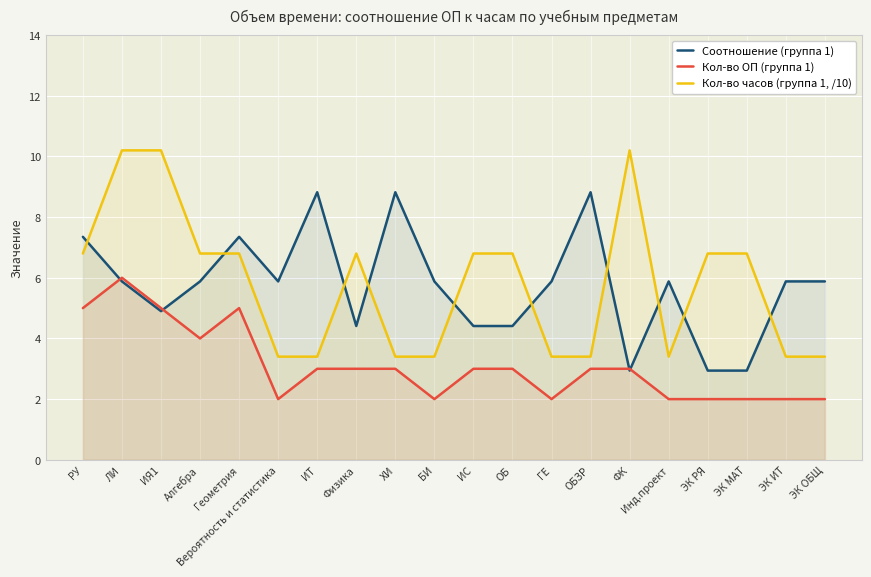

What is the difference between the second highest and second lowest values in the Кол-во часов (группа 1, /10) series?

6.8